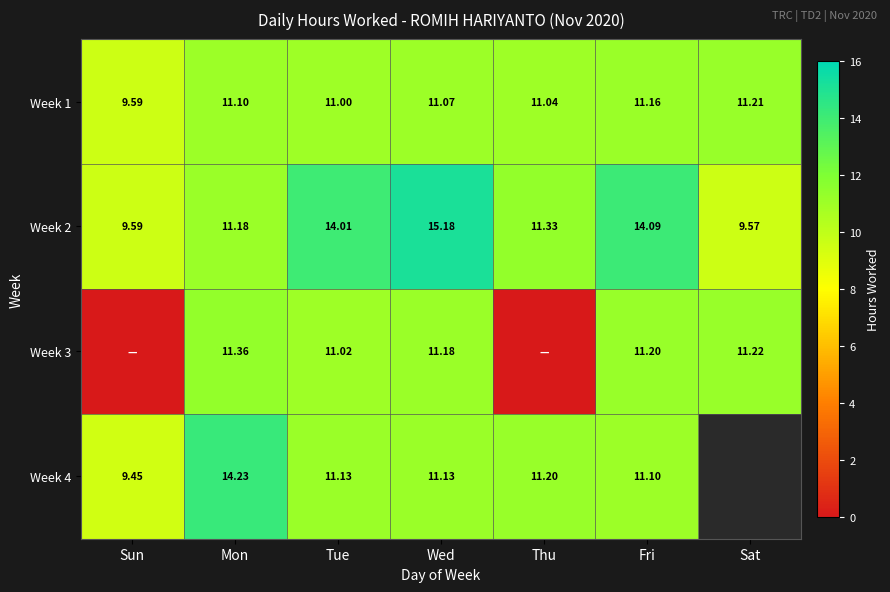

True or false: Week 3 has a value of 17.5 at Wed.

False